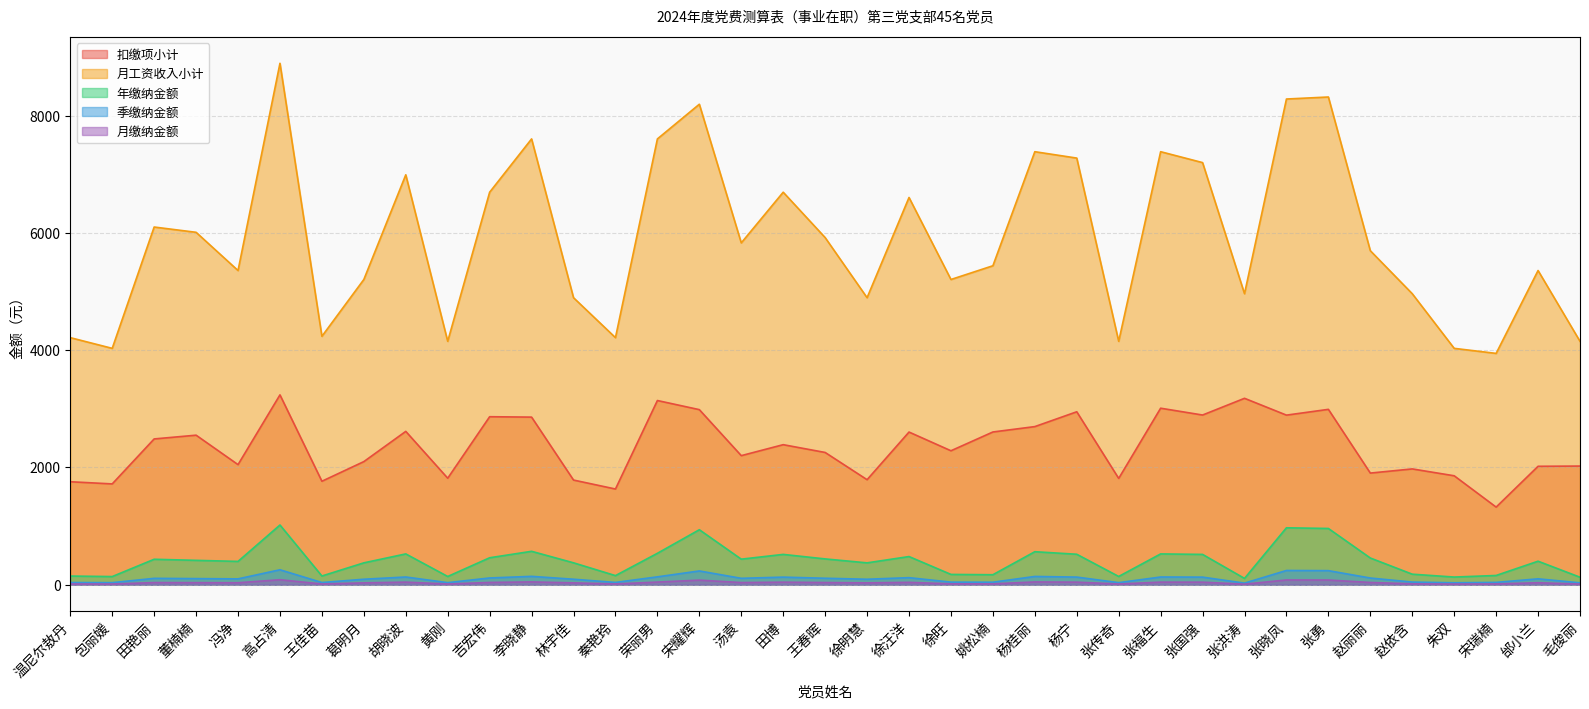

True or false: 月缴纳金额 and 季缴纳金额 intersect in this chart.

False